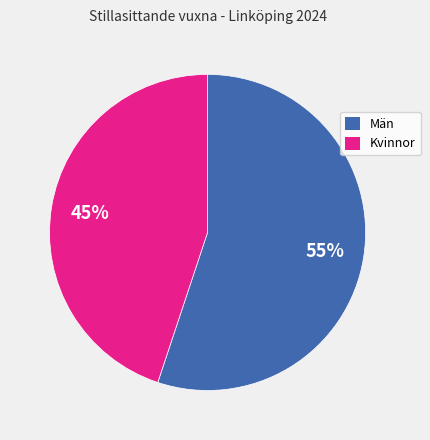

How many slices are in this pie chart?

2